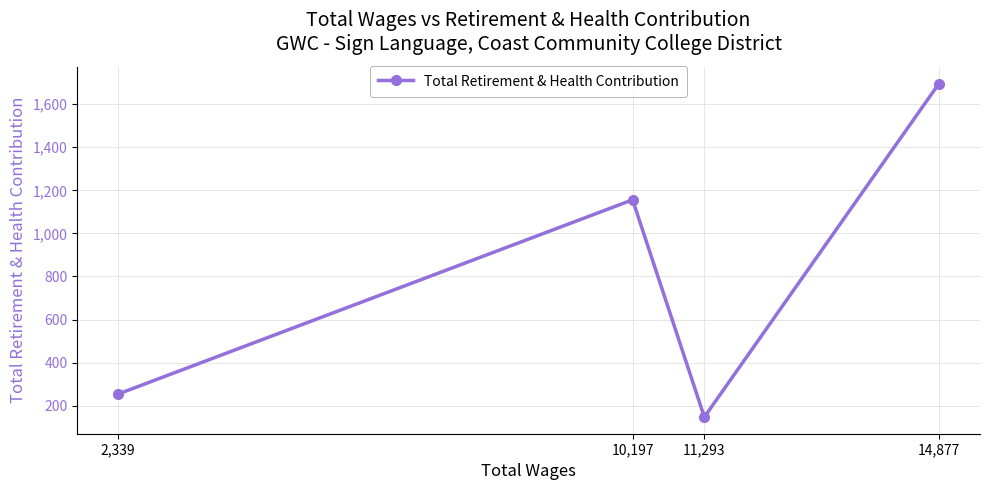

Is this an area chart (filled region under the line)?

No